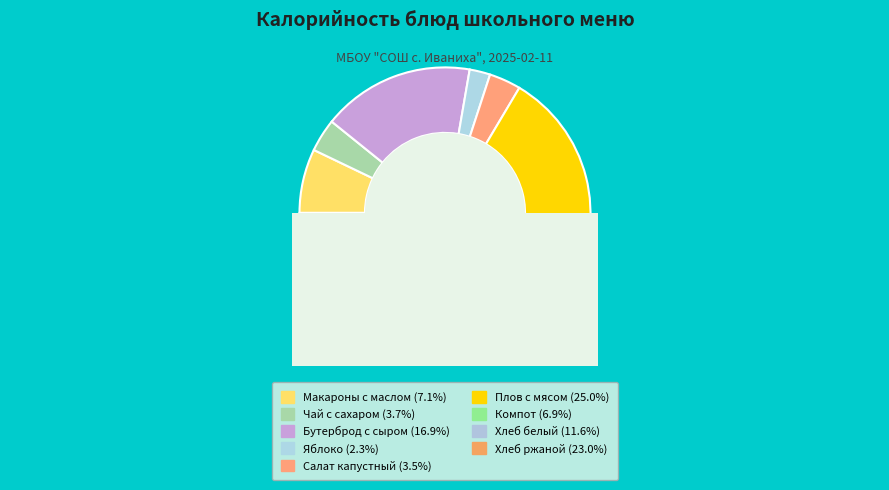

To the nearest percent, what is the difference between the Хлеб ржаной and Яблоко slice percentages?

21%